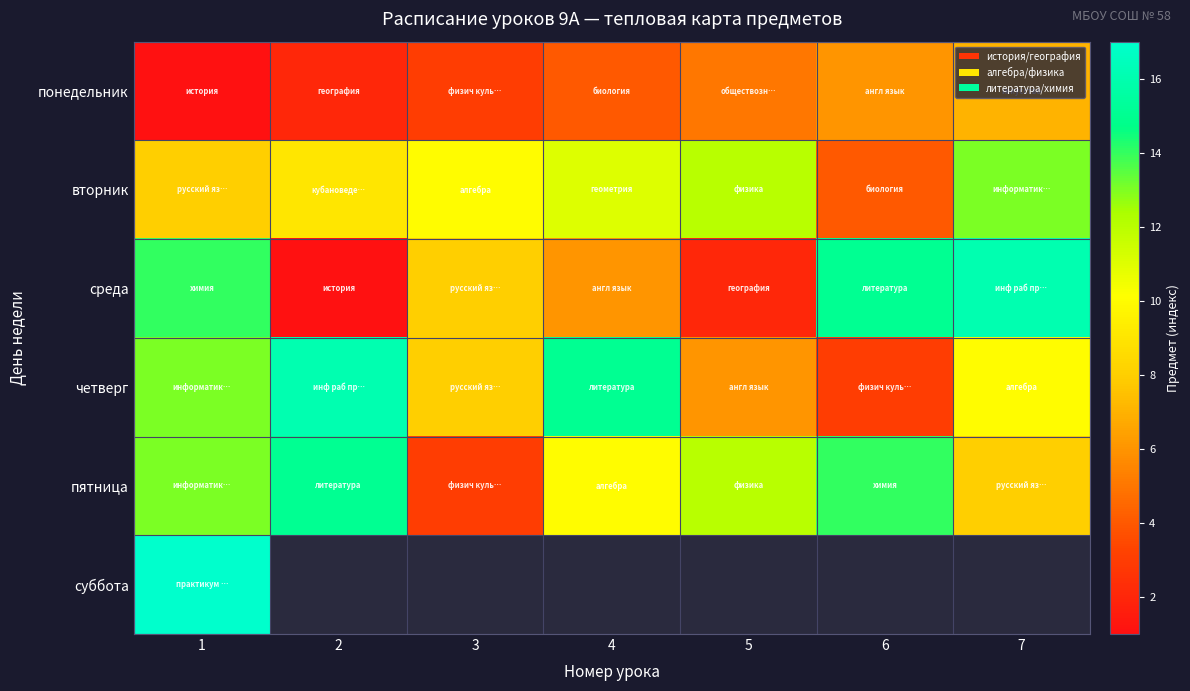

At which label does четверг first exceed 10?

1